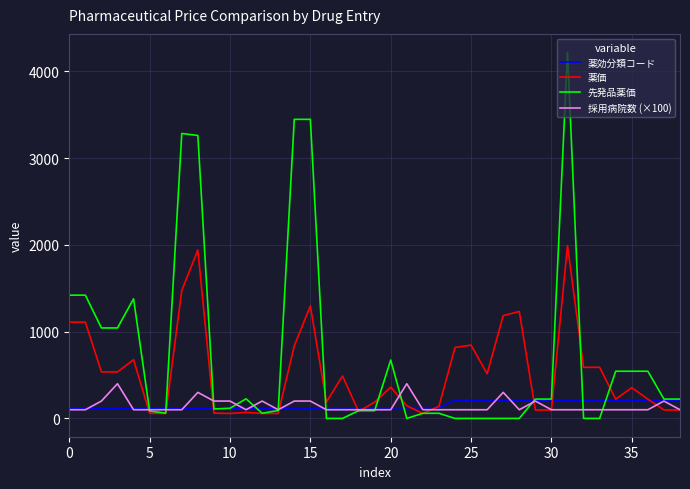

Is this an area chart (filled region under the line)?

No